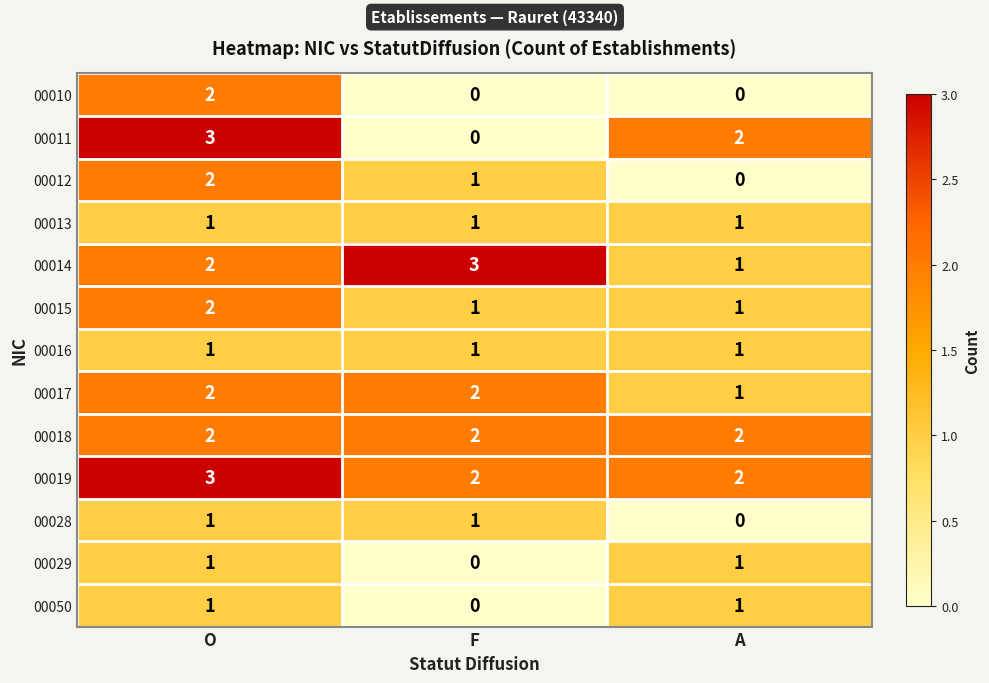

Which series has the widest spread of values?

00011